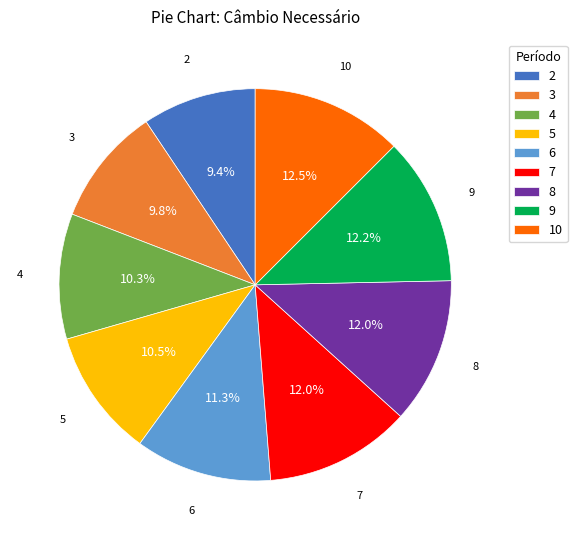

Is 7 the majority of the pie?

No